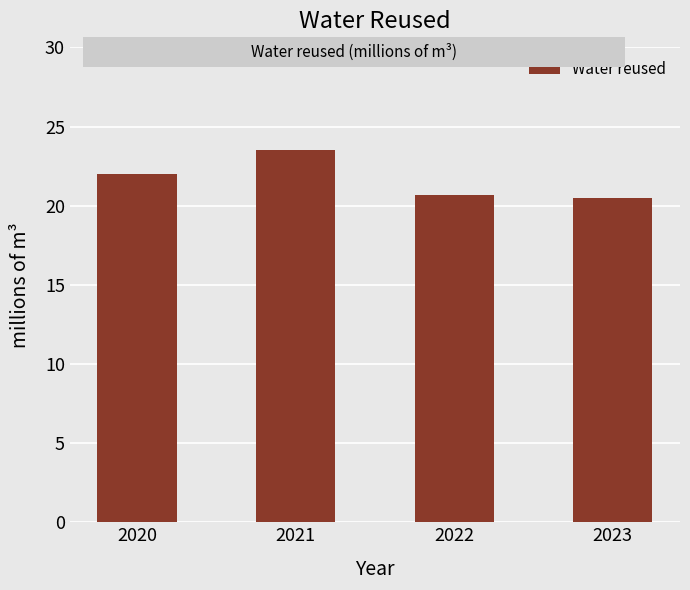

How many distinct data groups are displayed?

1